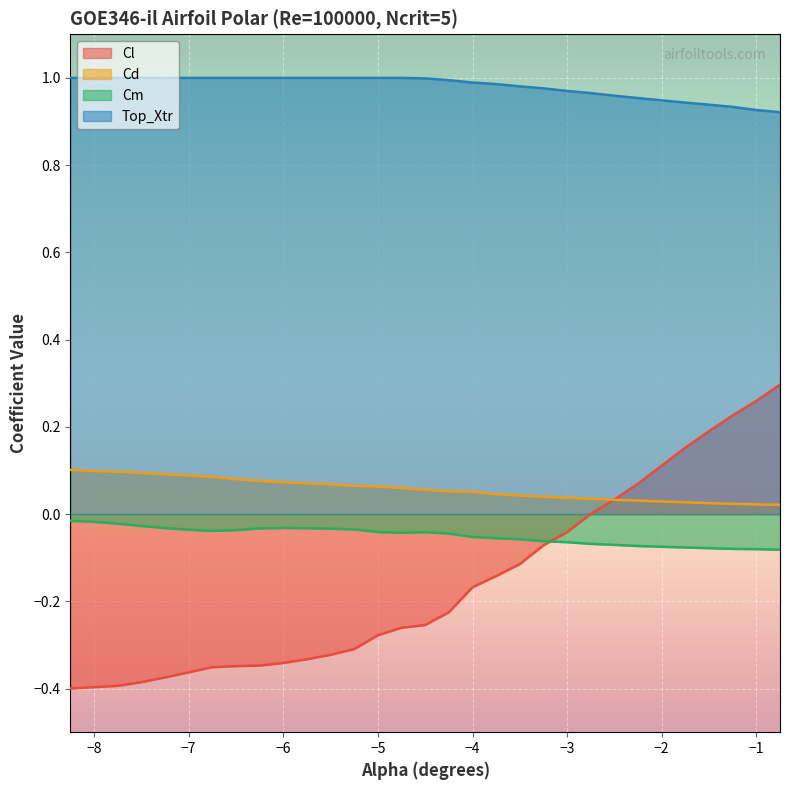

The value of Cd at −3 is 0.1. True or false?

False